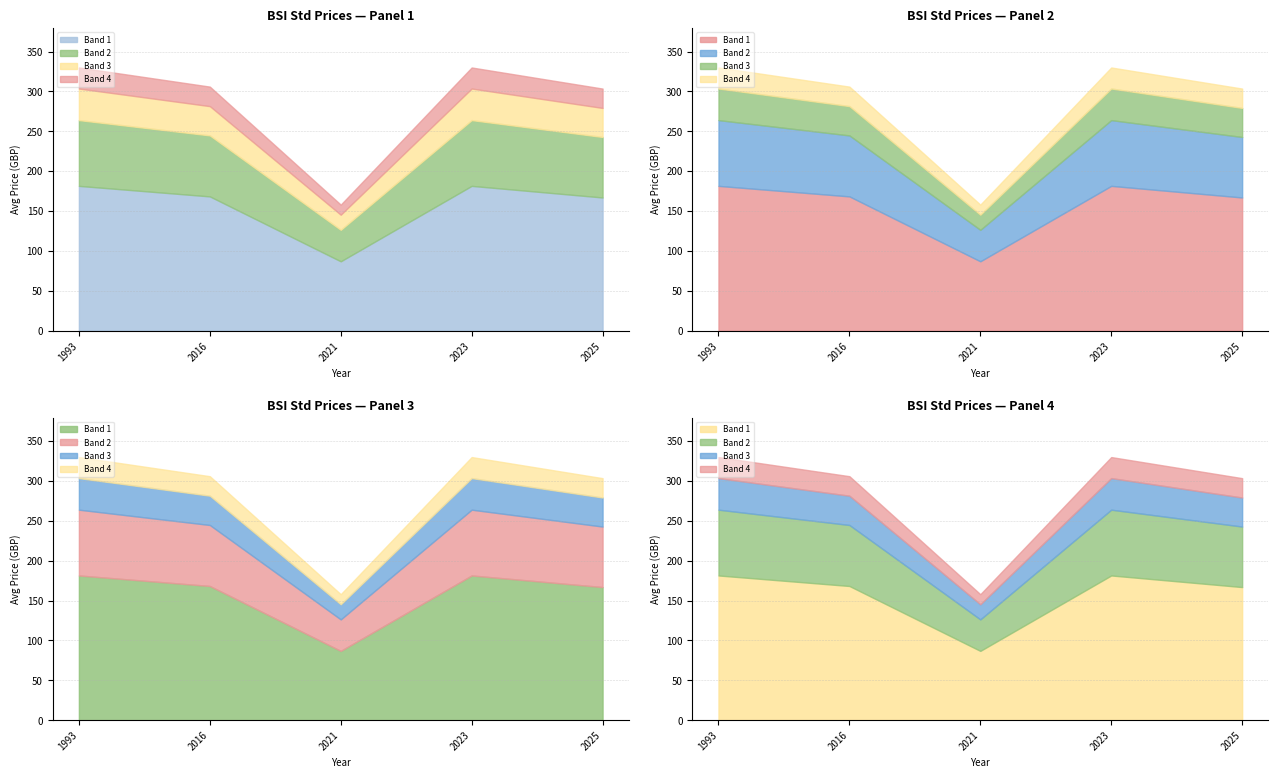

True or false: Price (PRINT) and Price (PDF) cross at least once.

False